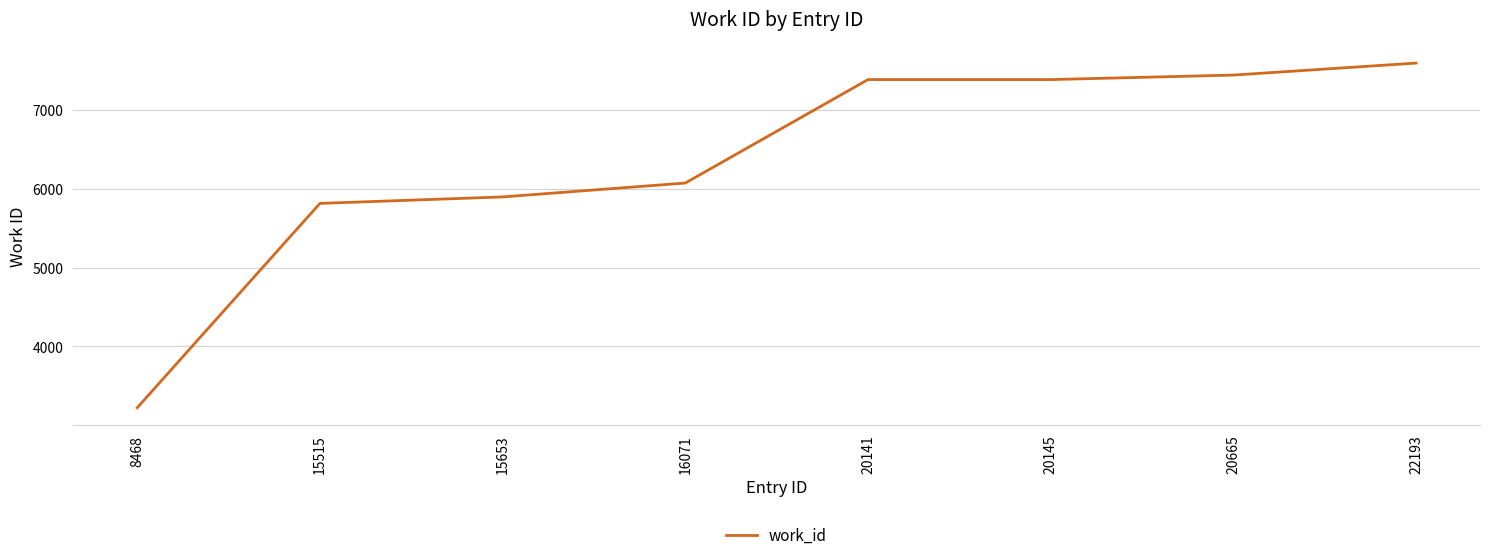

Is it true that the value at 20665 is 7439?

True